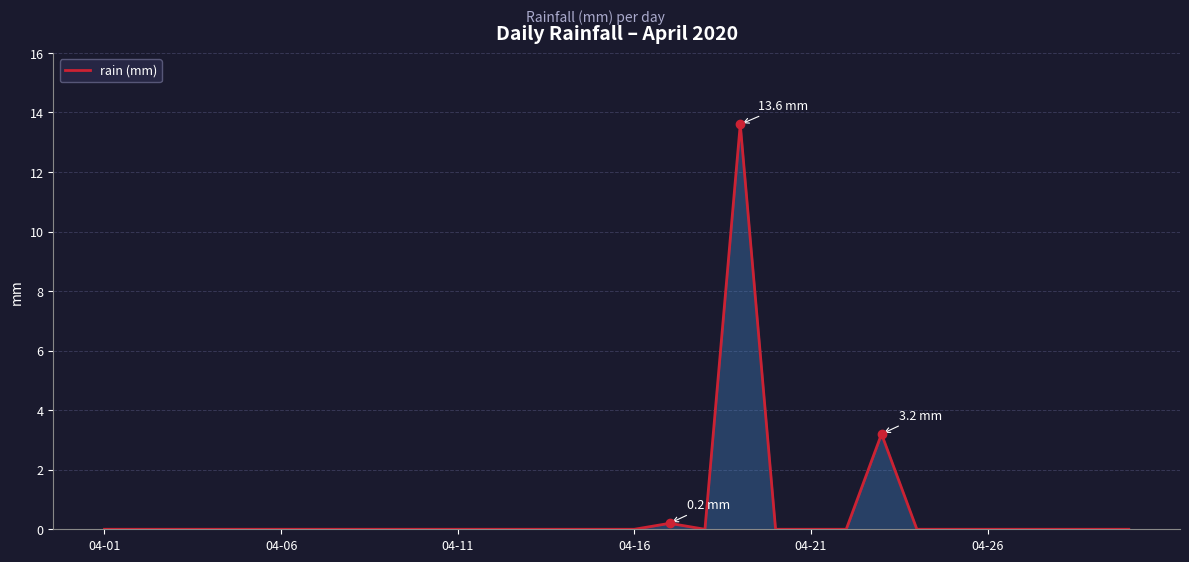

What is the greatest value displayed?

13.6